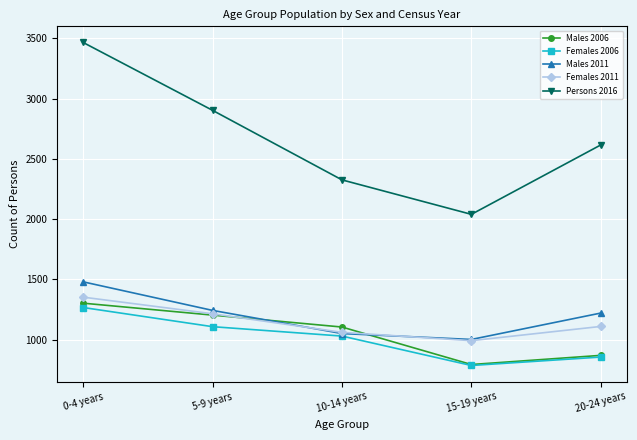

Rank the categories by Persons 2016 value from lowest to highest.

15-19 years, 10-14 years, 20-24 years, 5-9 years, 0-4 years